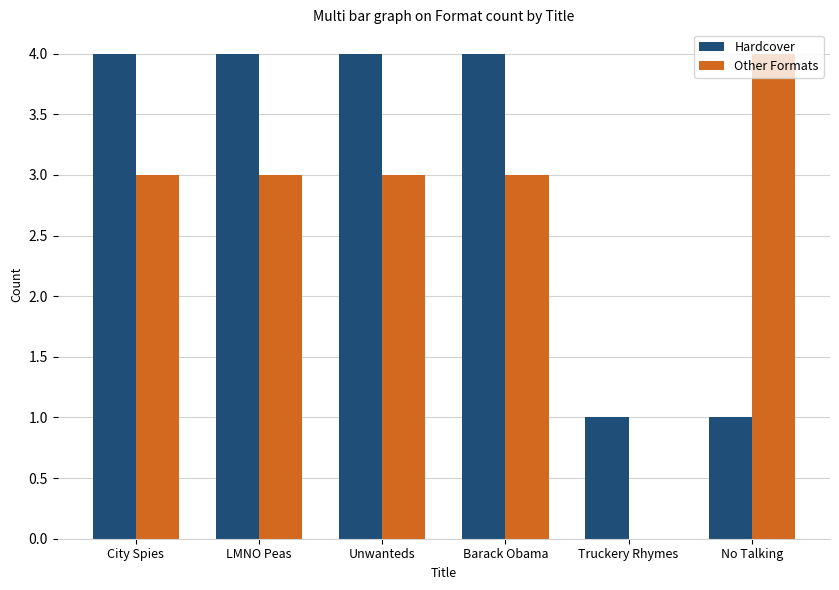

True or false: Other Formats has a value of 2 at No Talking.

False